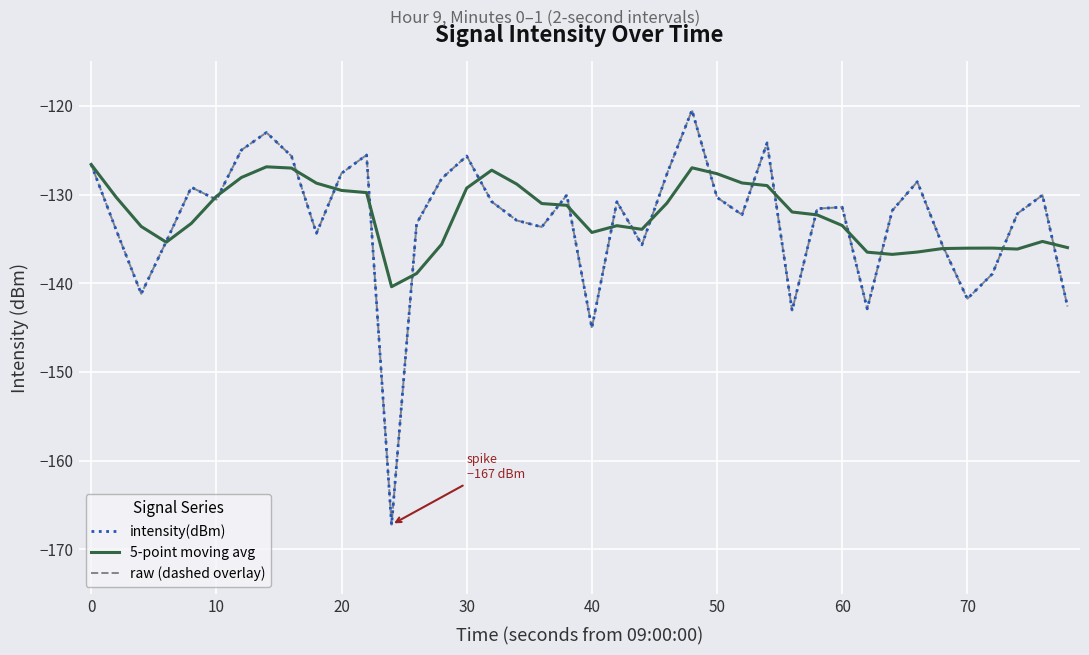

What is the difference between the maximum and minimum values in the intensity(dBm) series?

46.7